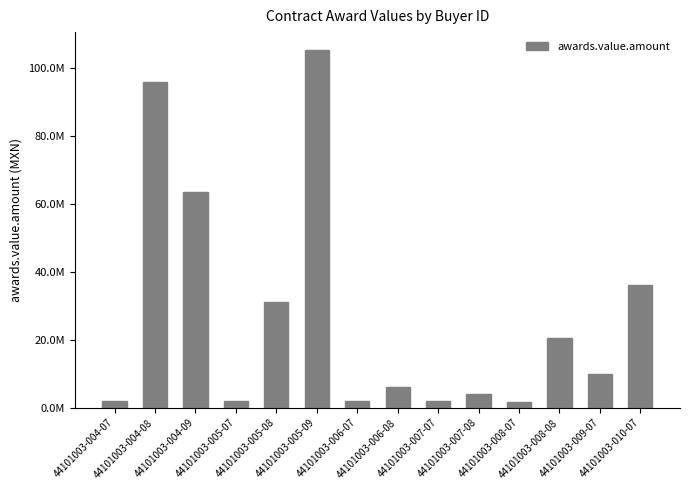

What is the maximum value shown in the chart?

105188724.7